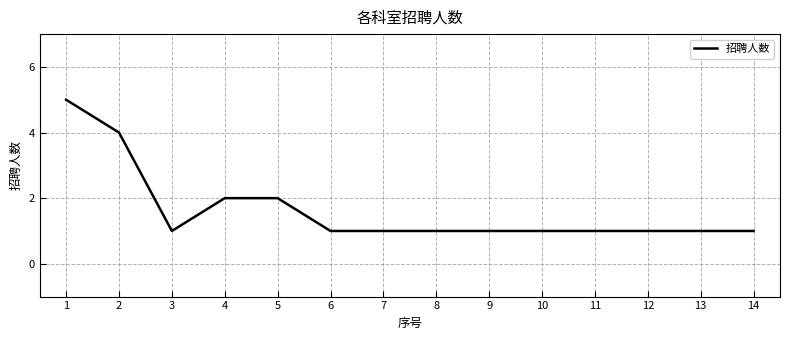

What is the minimum value shown in the chart?

1